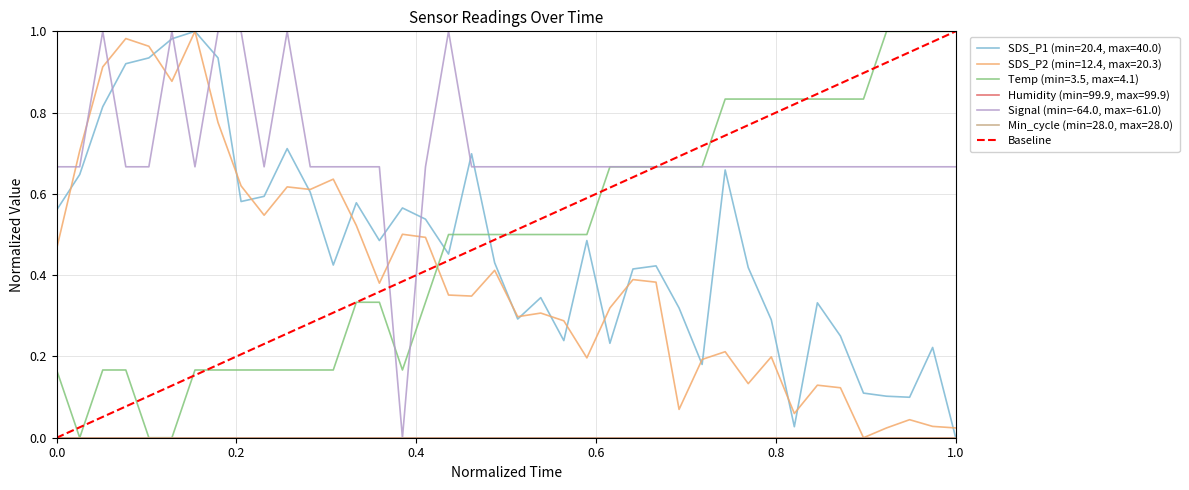

What is the difference between the second highest and second lowest values in the Signal series?

0.3